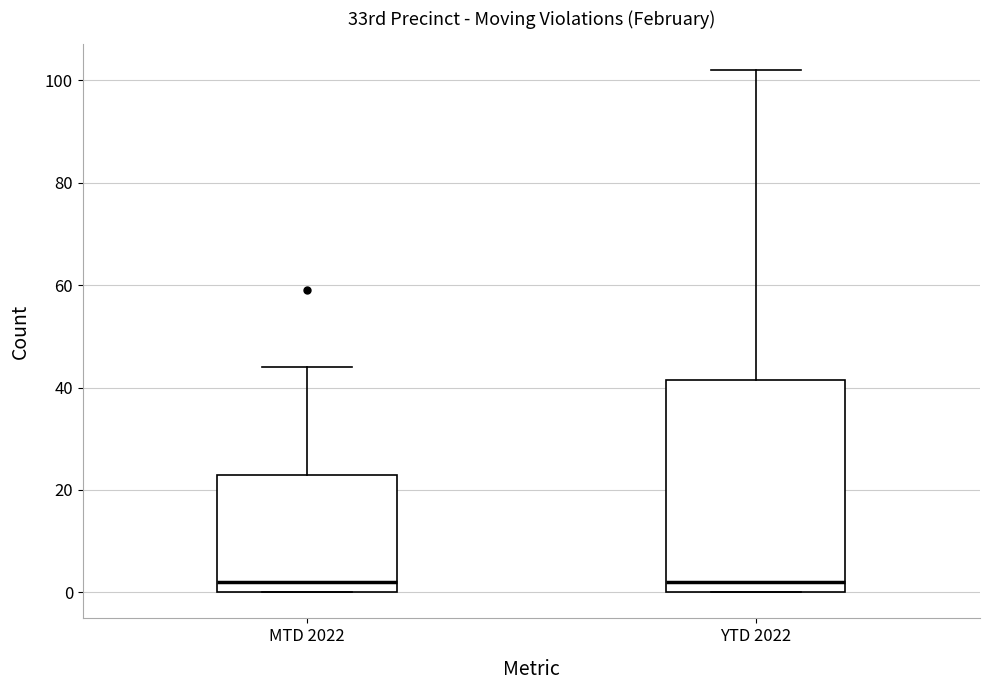

Comparing the boxes themselves (not the whiskers), which one is the tallest?

YTD 2022